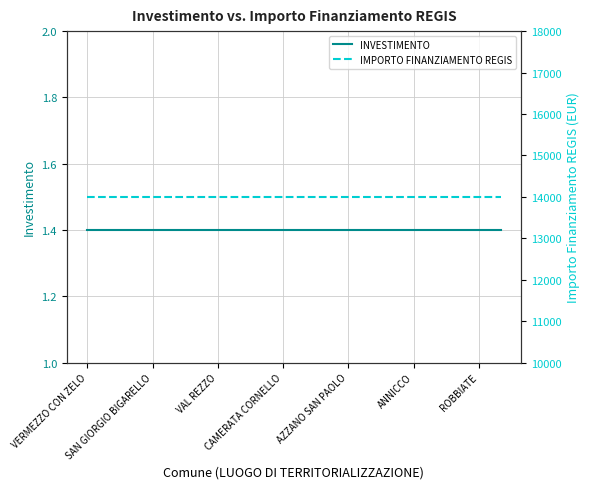

Is the value of INVESTIMENTO at CAMERATA CORNELLO greater than the value of IMPORTO FINANZIAMENTO REGIS at VAL REZZO?

No